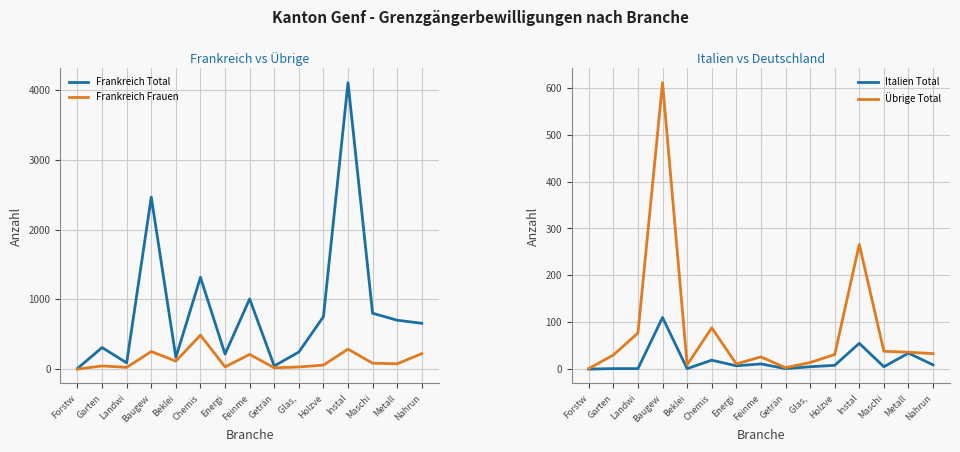

How many distinct data groups are displayed?

4